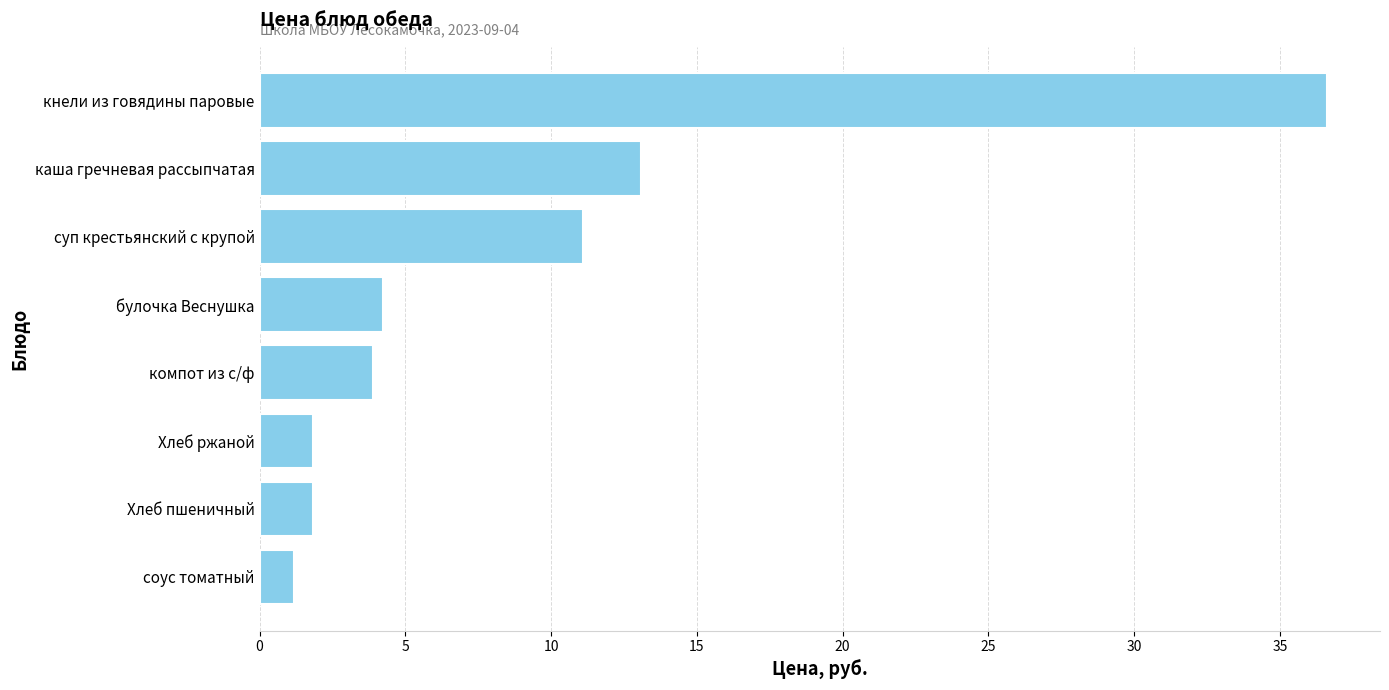

What value does the data have at соус томатный?

1.2